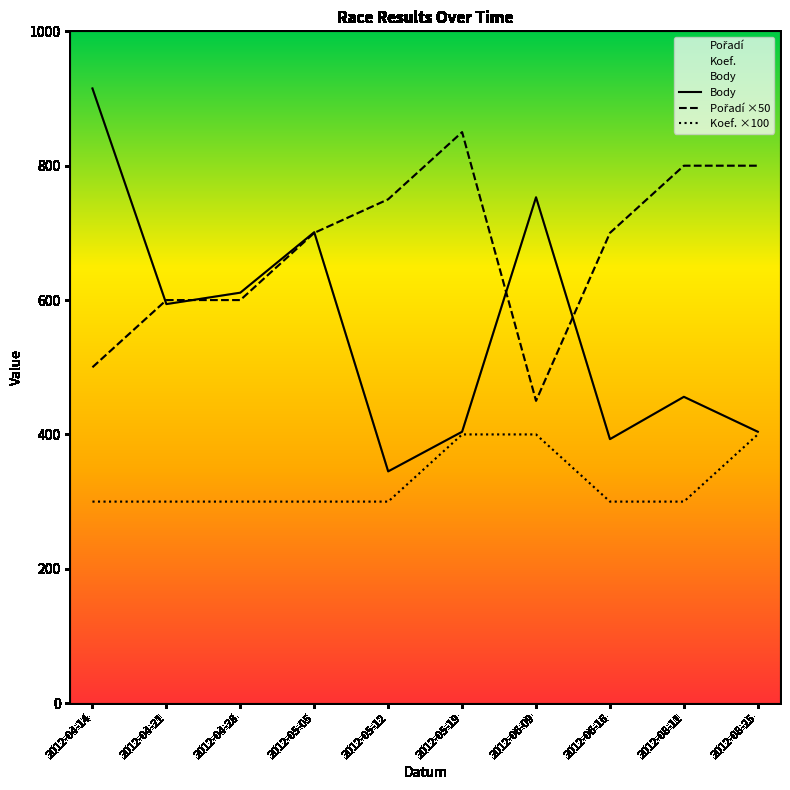

What is the label of the 4th point from the right?

2012-06-09